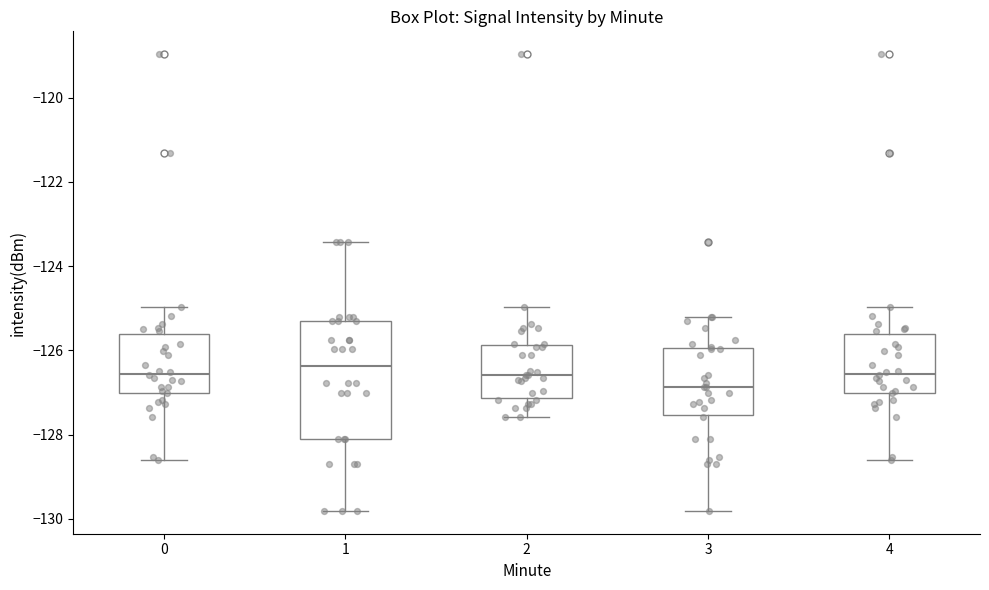

Where does the lower whisker of the box at x = 4 end on the y-axis? The values are not printed on the chart, so give them approximately, as read against the axis.

-128.6